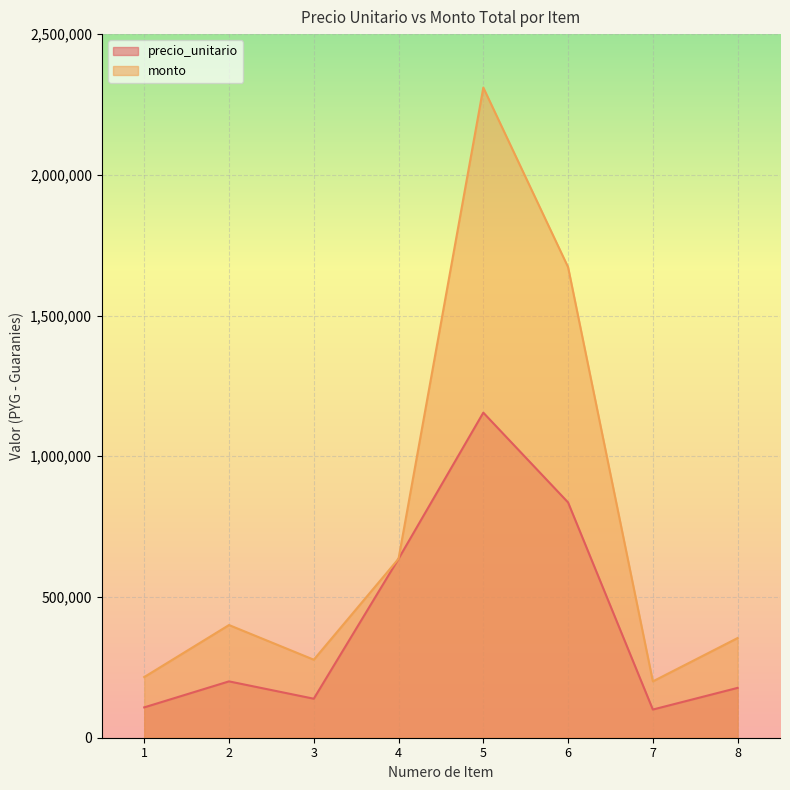

What is the average value of the monto series?

758175